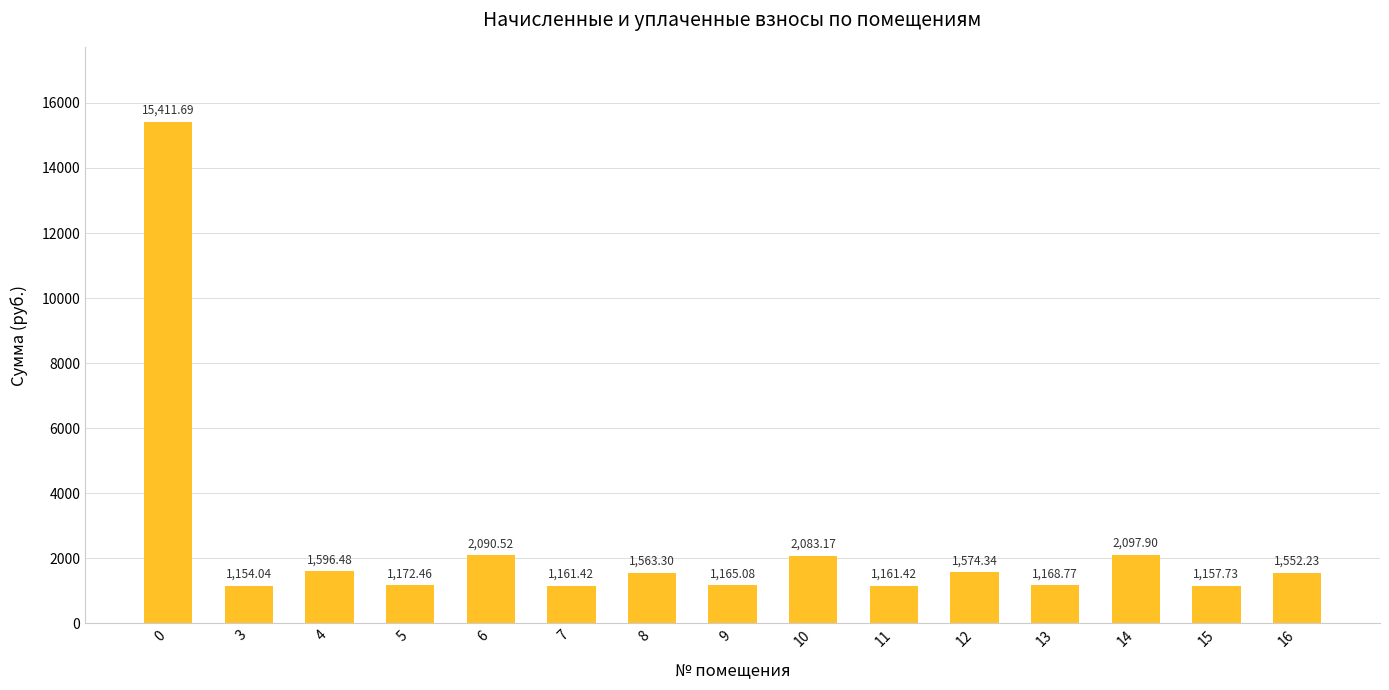

Which has a higher value, 14 or 7?

14